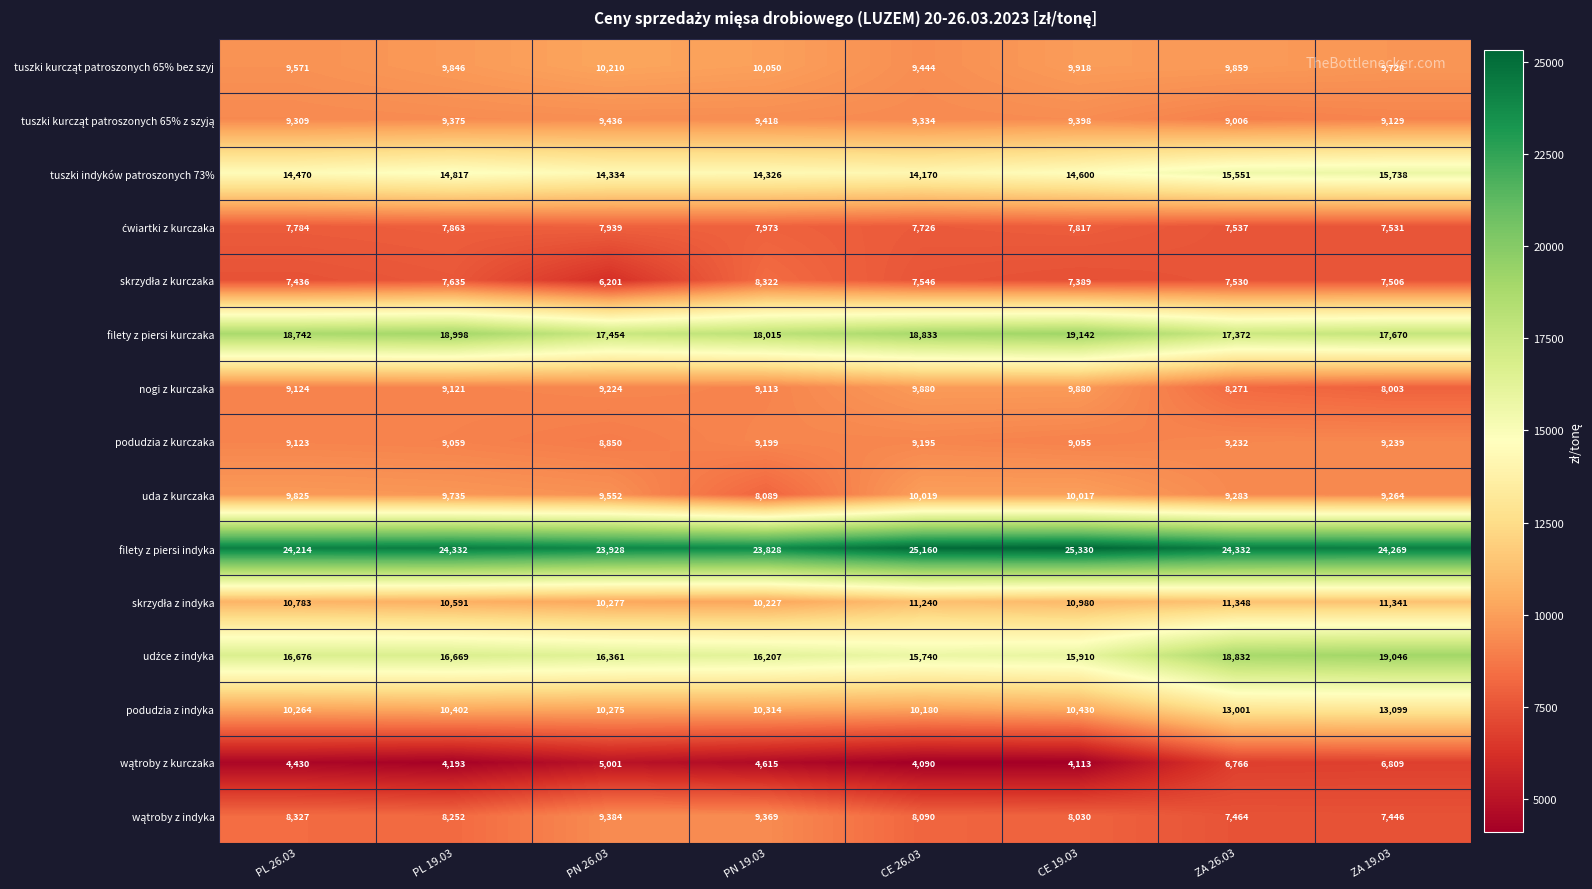

At how many categories does at least one series exceed 21467?

8